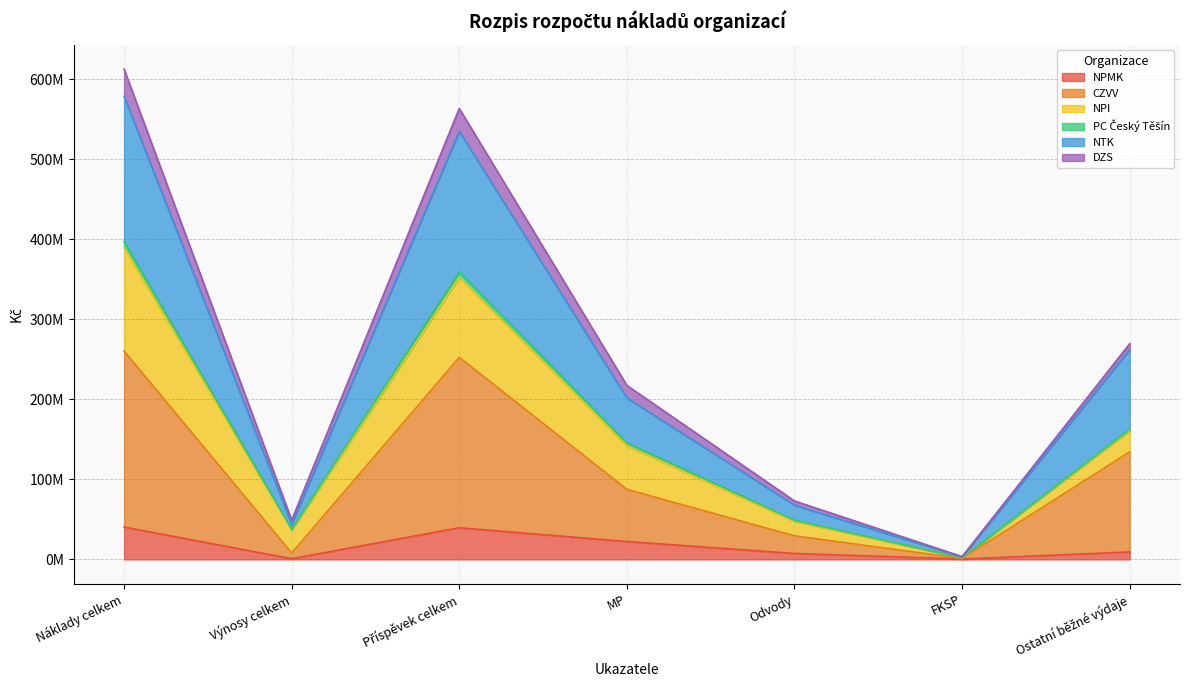

Does the chart display data point markers on the line(s)?

No